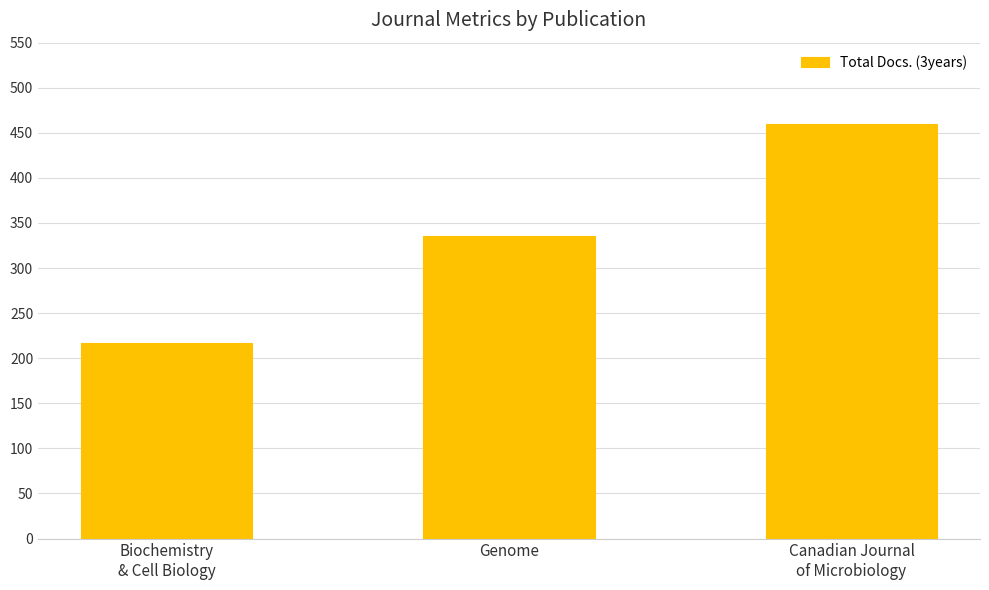

What is the label of the 3rd bar from the left?

Canadian Journal
of Microbiology